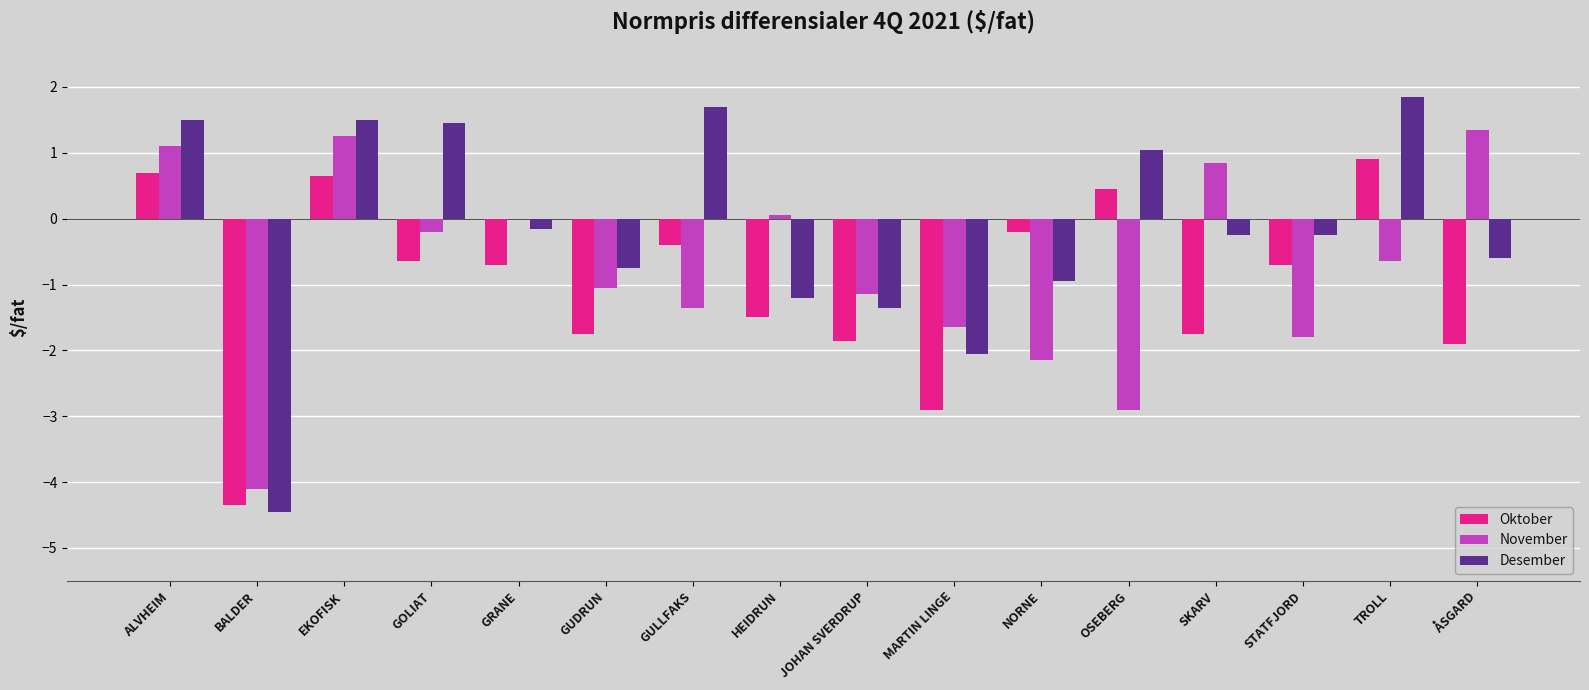

Which series has the largest total across all categories?

Desember